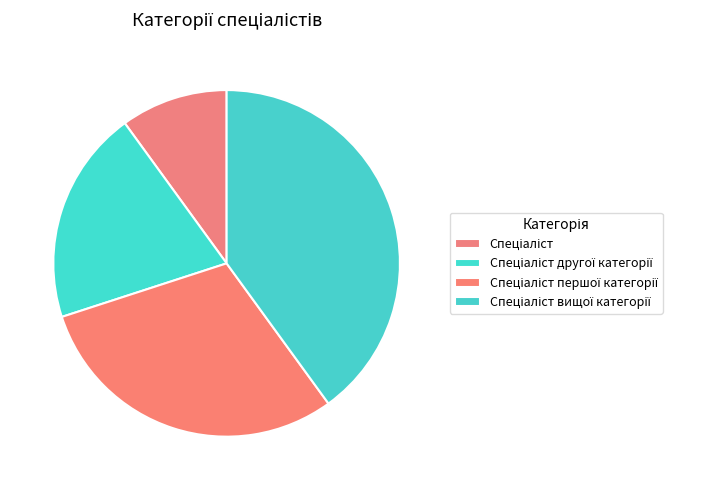

Which has a higher value, Спеціаліст другої категорії or Спеціаліст?

Спеціаліст другої категорії